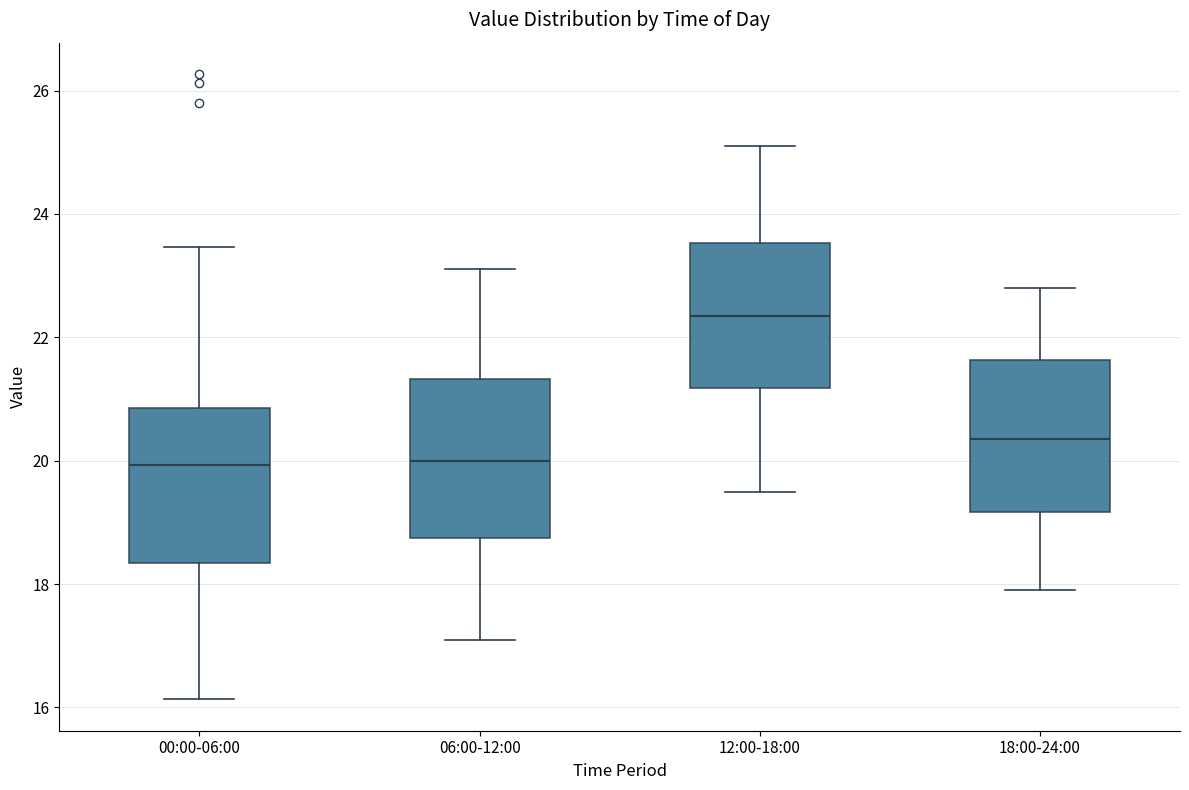

Reading left to right, transcribe this box plot: for each box, give where its median line is, the range the box spans, and where its two whiskers end, as read against the y-axis. The values are not printed on the chart, so give them approximately, as read against the axis.

00:00-06:00: median 20.0, box 18.4 to 20.8, whiskers 16.2 to 23.4
06:00-12:00: median 20.0, box 18.8 to 21.4, whiskers 17.2 to 23.2
12:00-18:00: median 22.4, box 21.2 to 23.6, whiskers 19.6 to 25.2
18:00-24:00: median 20.4, box 19.2 to 21.6, whiskers 18.0 to 22.8